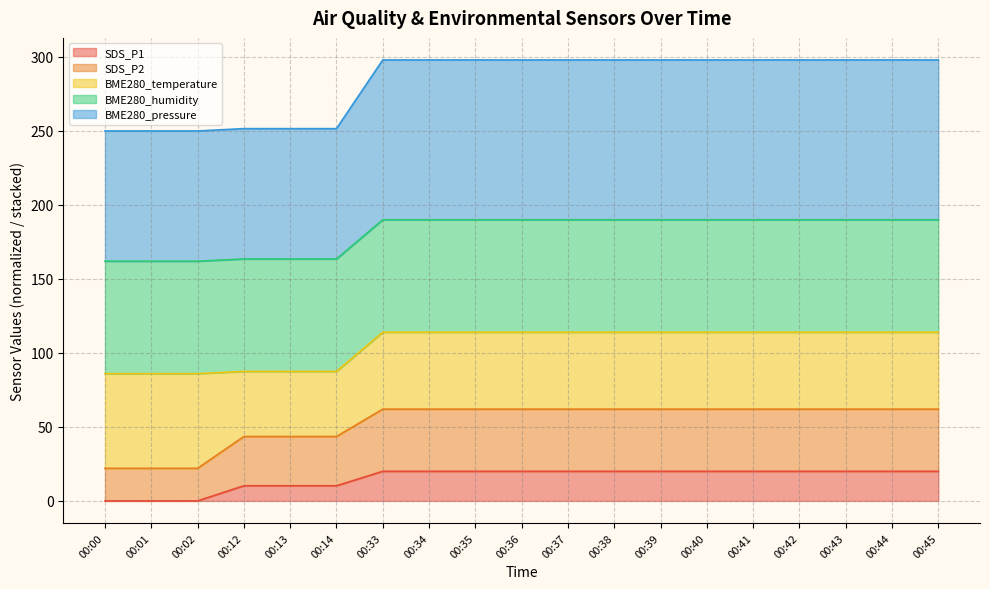

What is the greatest value displayed?

298.0